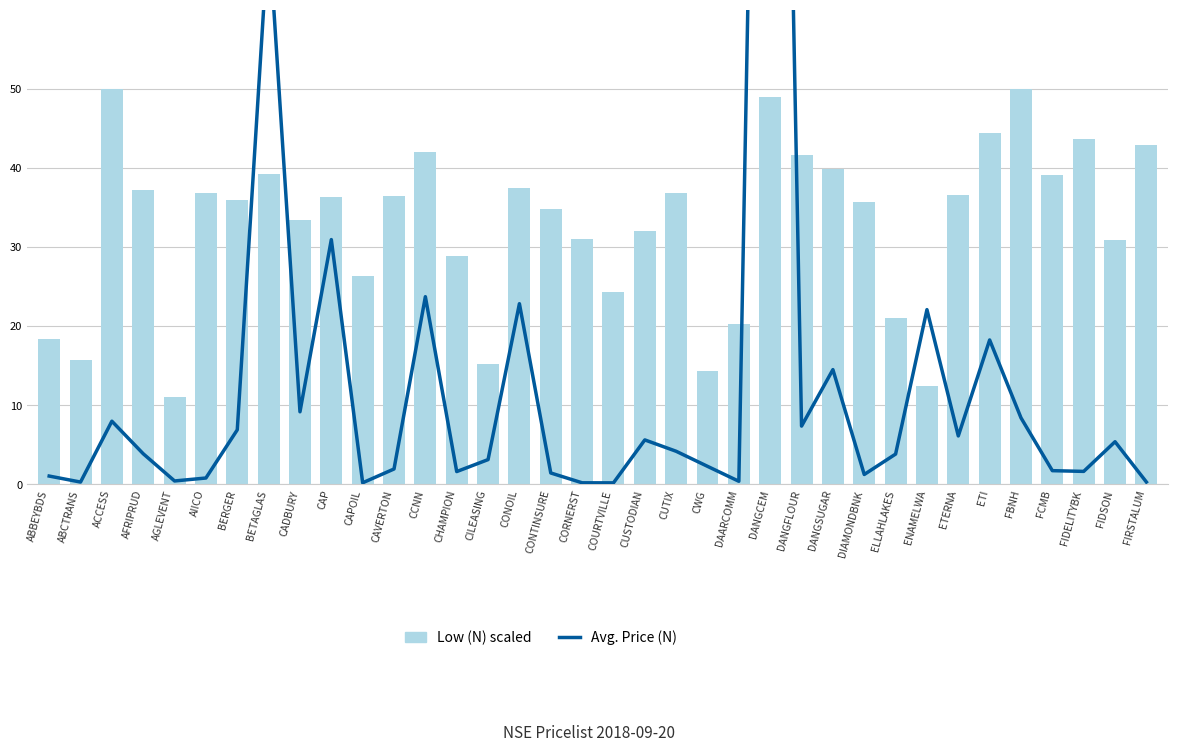

Between CAPOIL and DIAMONDBNK, which series saw the biggest shift?

Low (N) scaled